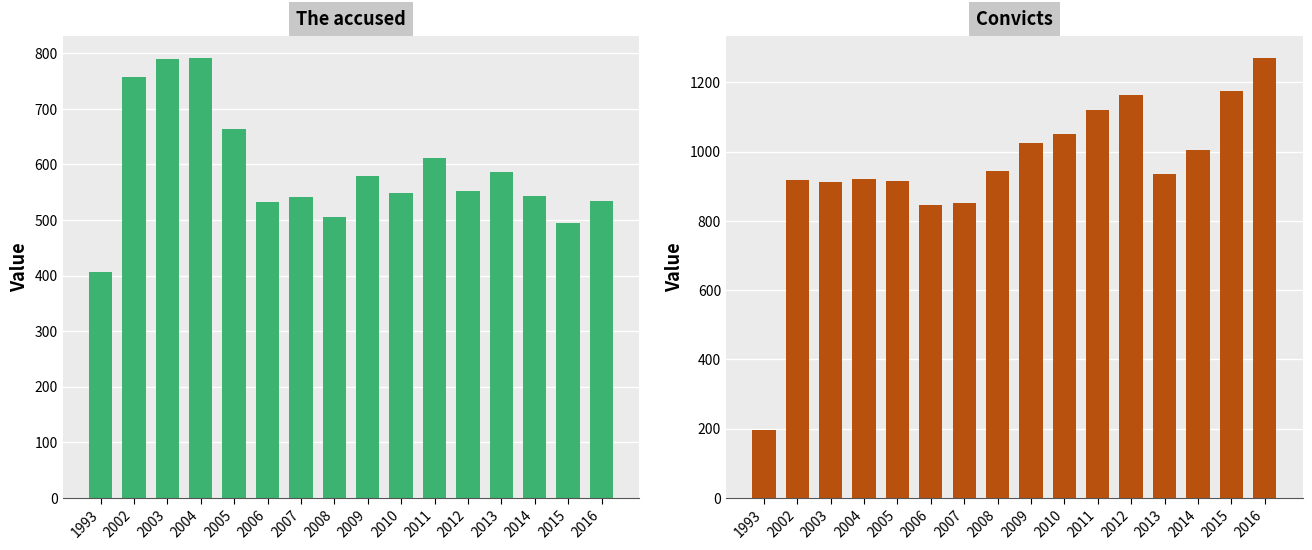

Is it true that The accused equals 406 at 1993?

True